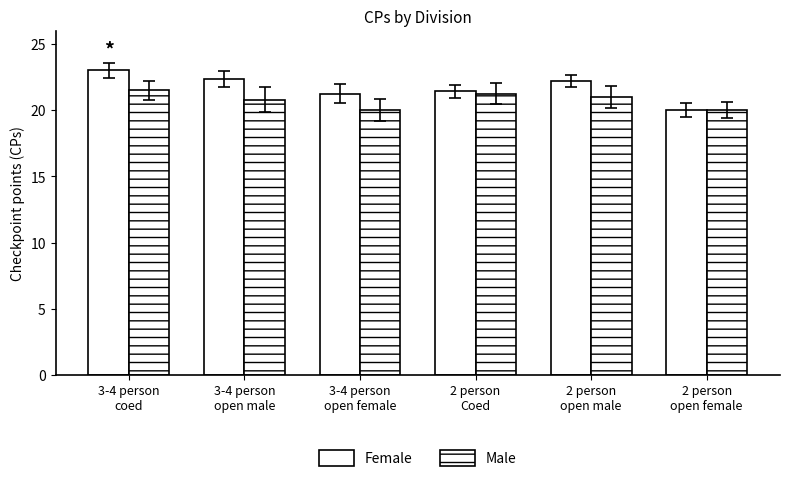

Count the number of categories in the chart.

6